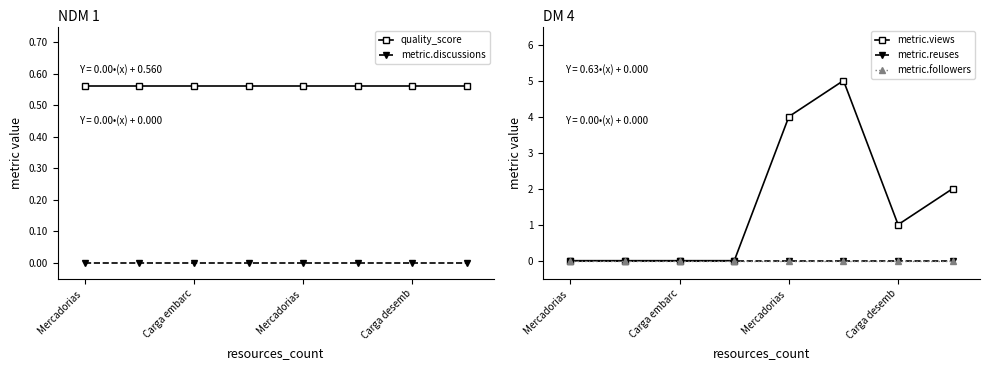

What is the greatest value displayed?

5.0